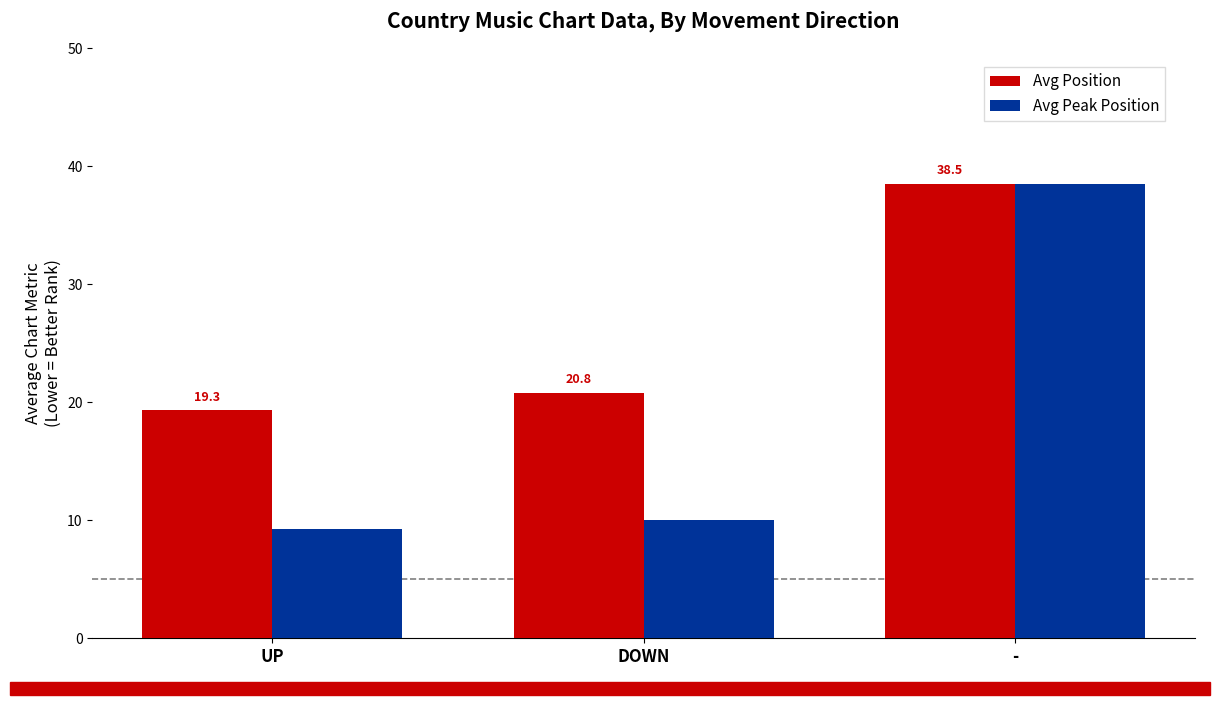

What is the label of the 2nd bar from the left?

DOWN